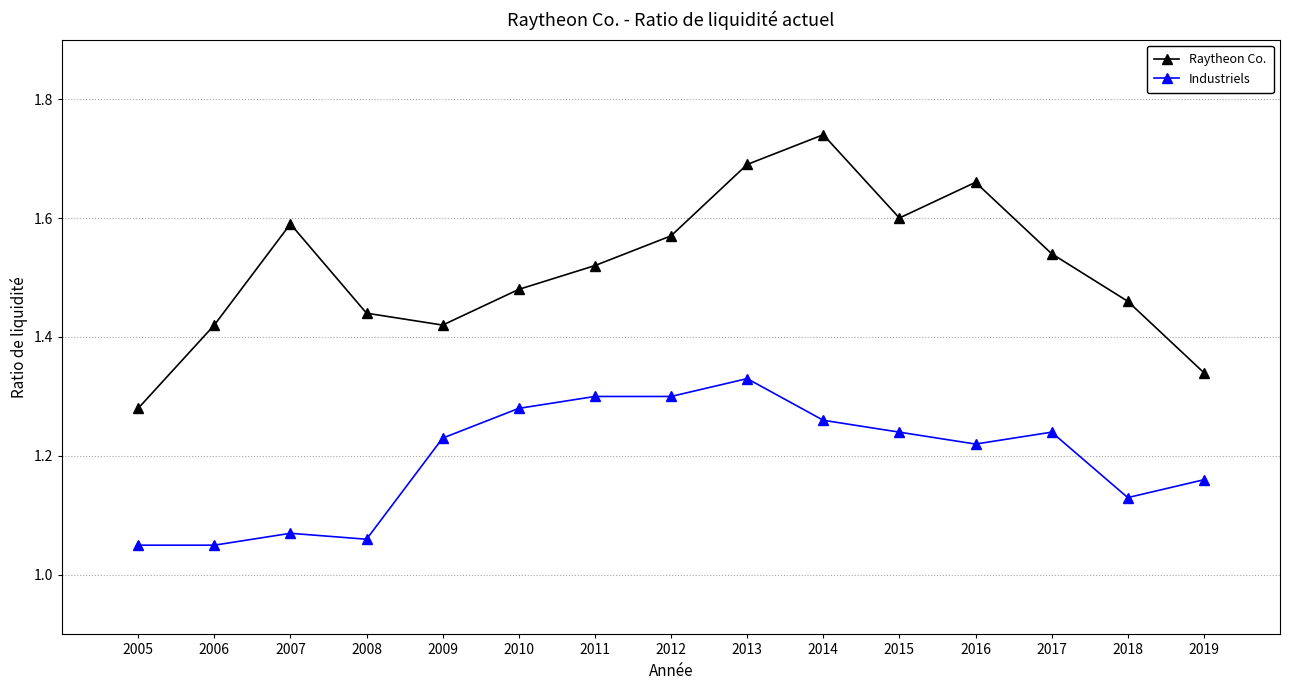

True or false: Raytheon Co. has a value of 2.2 at 2011.

False